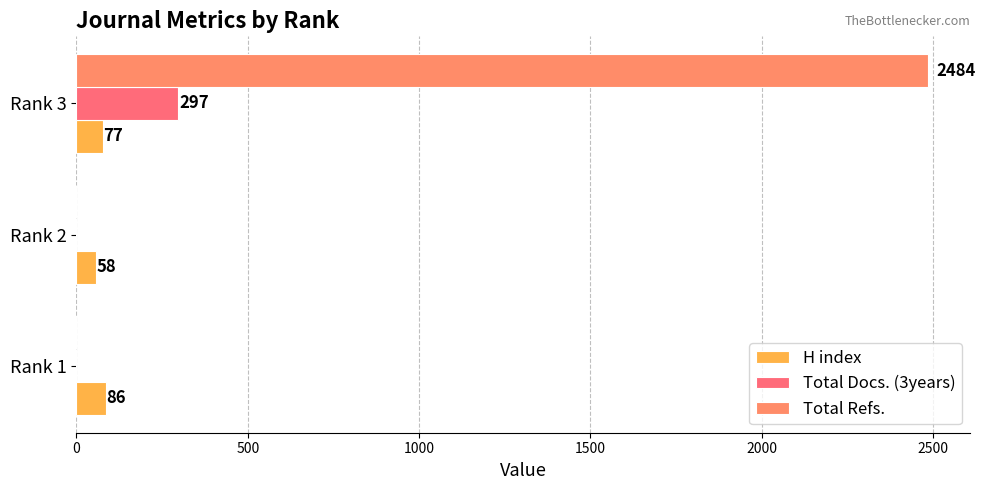

Reading left to right, what are all the values shown in this chart?

H index: 86	58	77
Total Docs. (3years): 0	0	297
Total Refs.: 0	0	2484